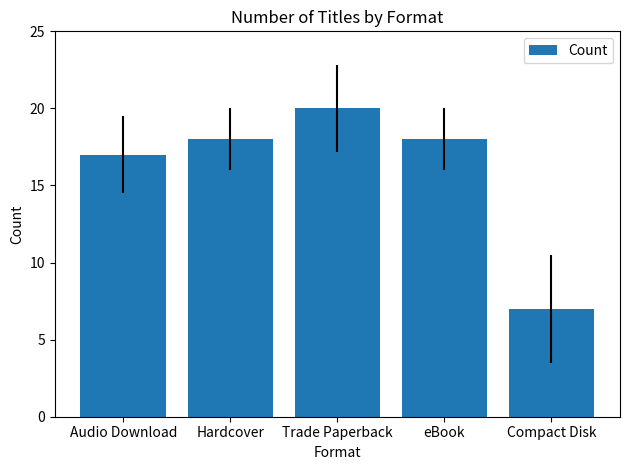

What is the label of the 1st bar from the right?

Compact Disk